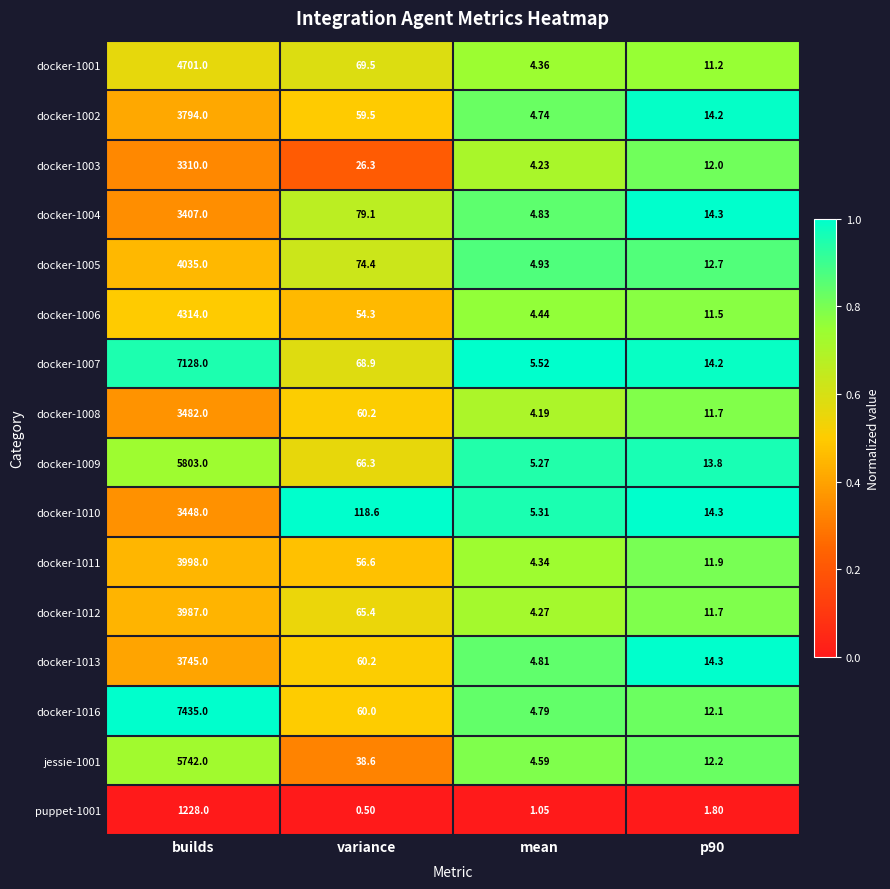

Which category has the lowest value in the docker-1001 series?

mean